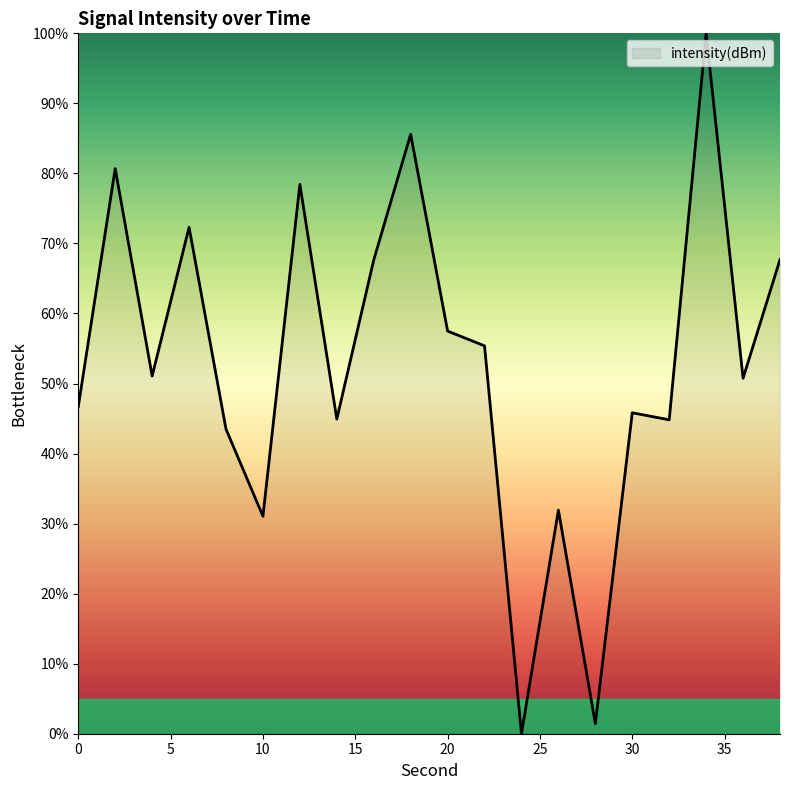

What is the difference between the maximum and minimum values?

100.0